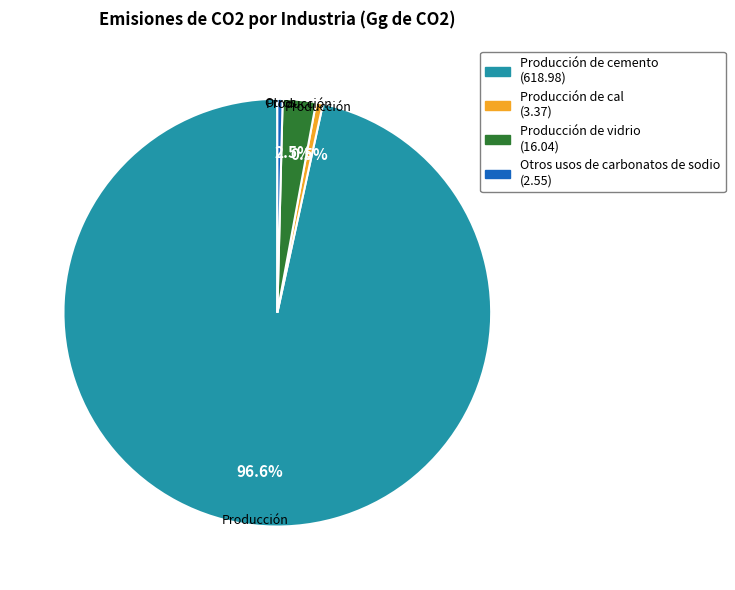

Is there a majority slice in this chart?

Yes